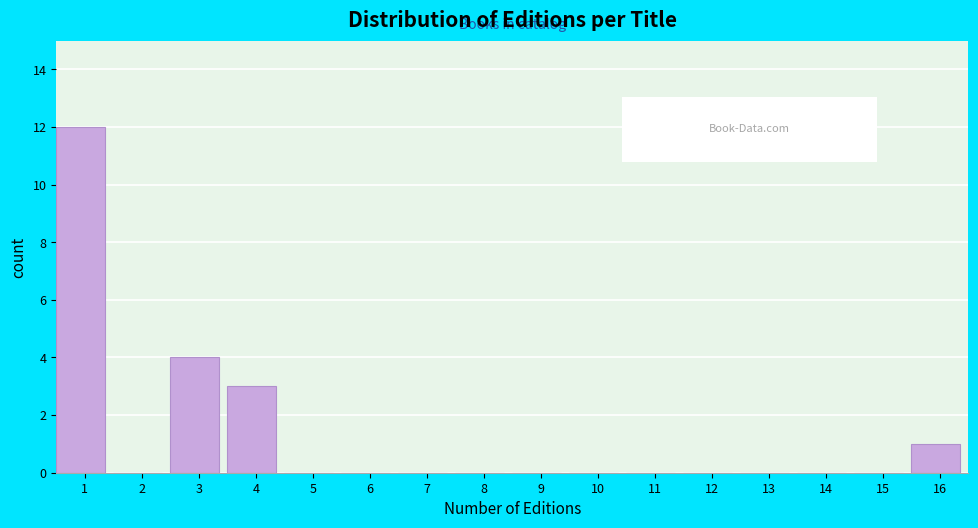

Reading right to left, extract all data points from this chart.

16=1	15=0	14=0	13=0	12=0	11=0	10=0	9=0	8=0	7=0	6=0	5=0	4=3	3=4	2=0	1=12